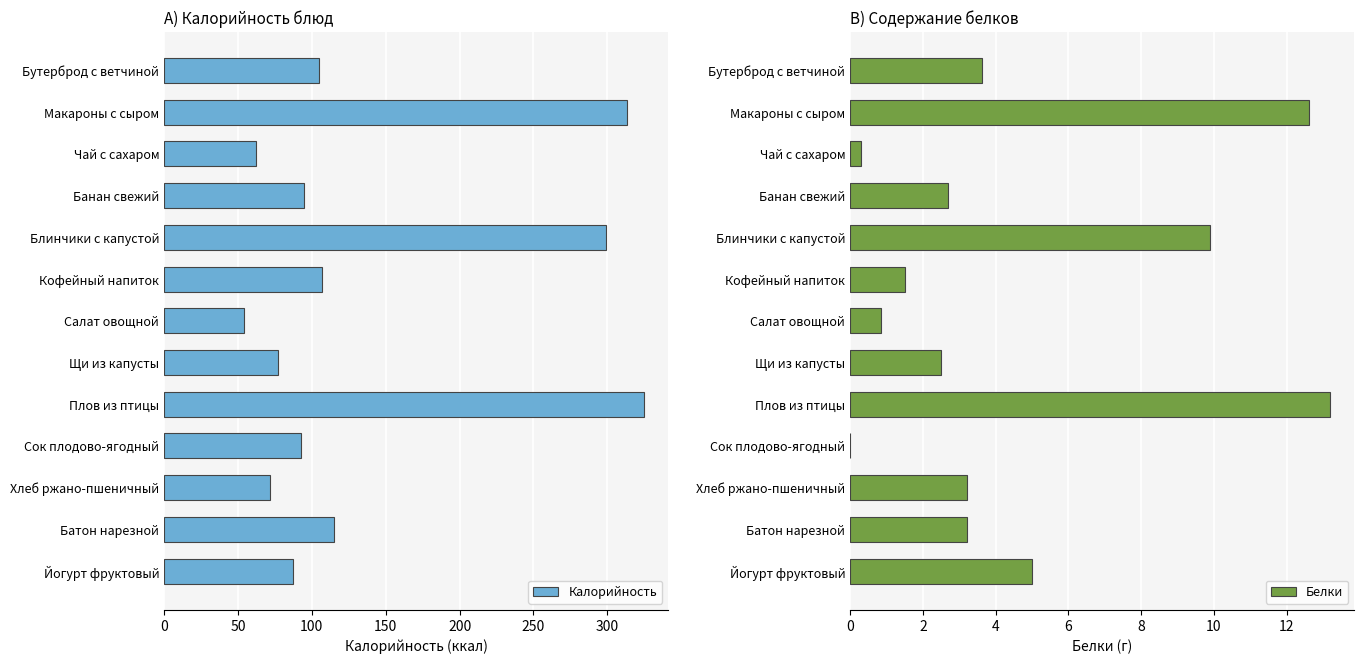

The value of Калорийность at Чай с сахаром is 38. True or false?

False